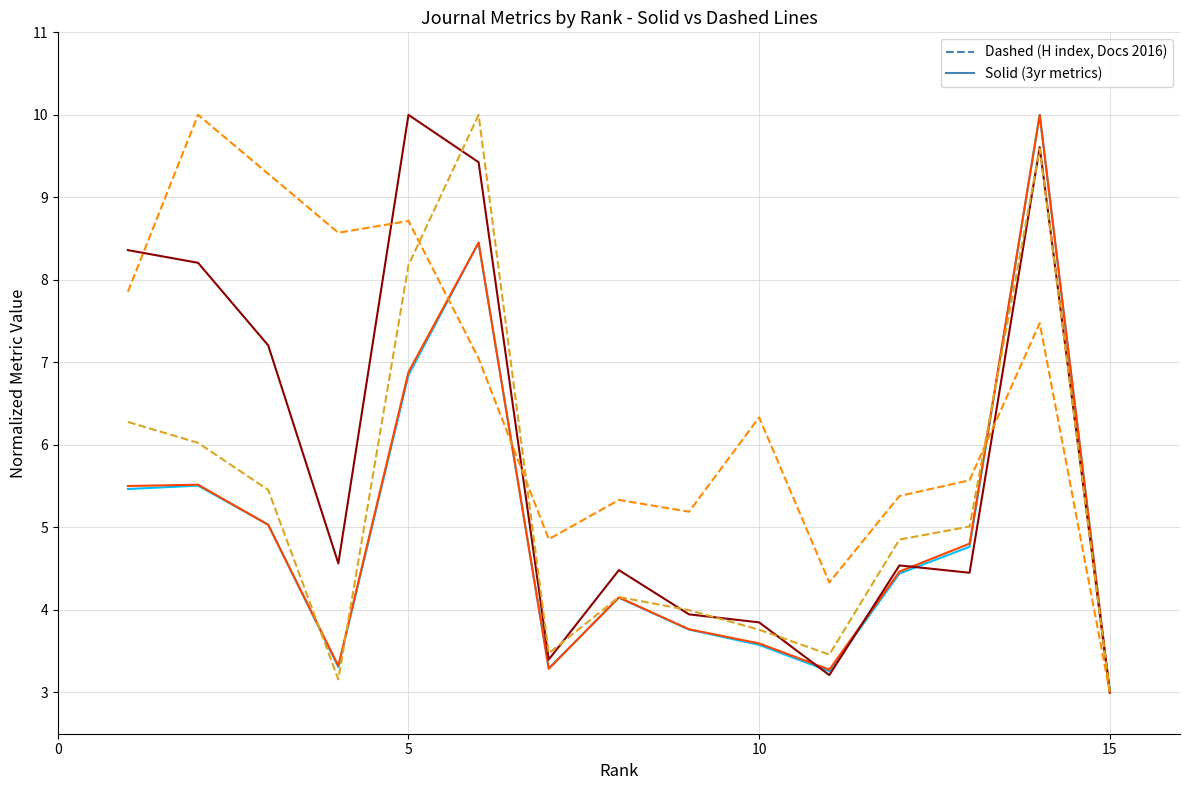

What is the smallest value displayed?

3.0